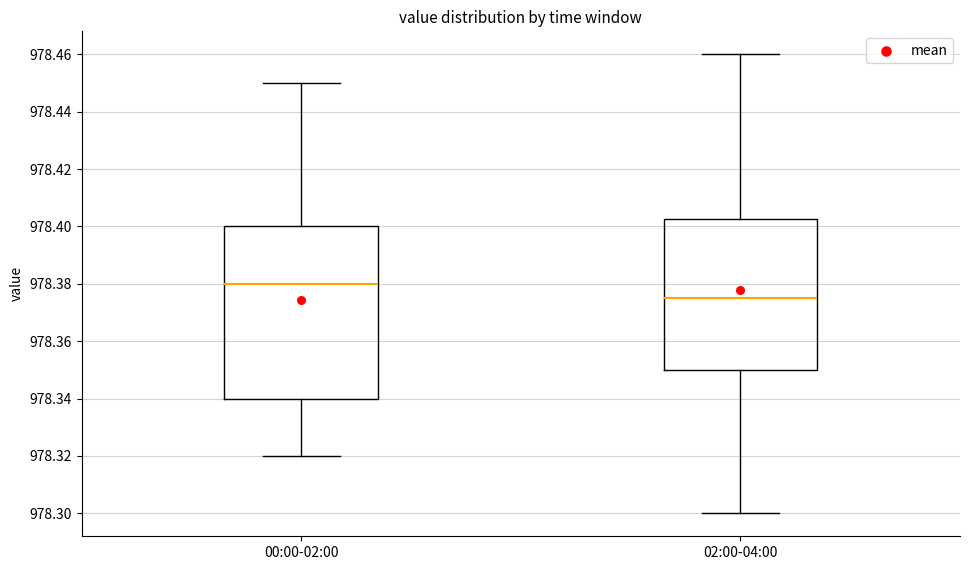

Which box is the tallest, from its lower edge to its upper edge?

00:00-02:00